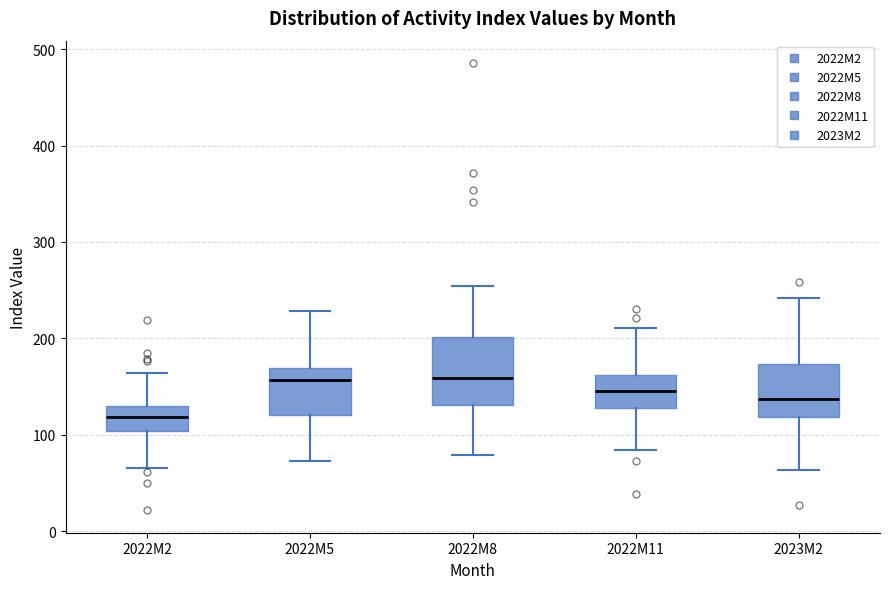

Where does the upper whisker of the box for 2023M2 end on the y-axis? The values are not printed on the chart, so give them approximately, as read against the axis.

240